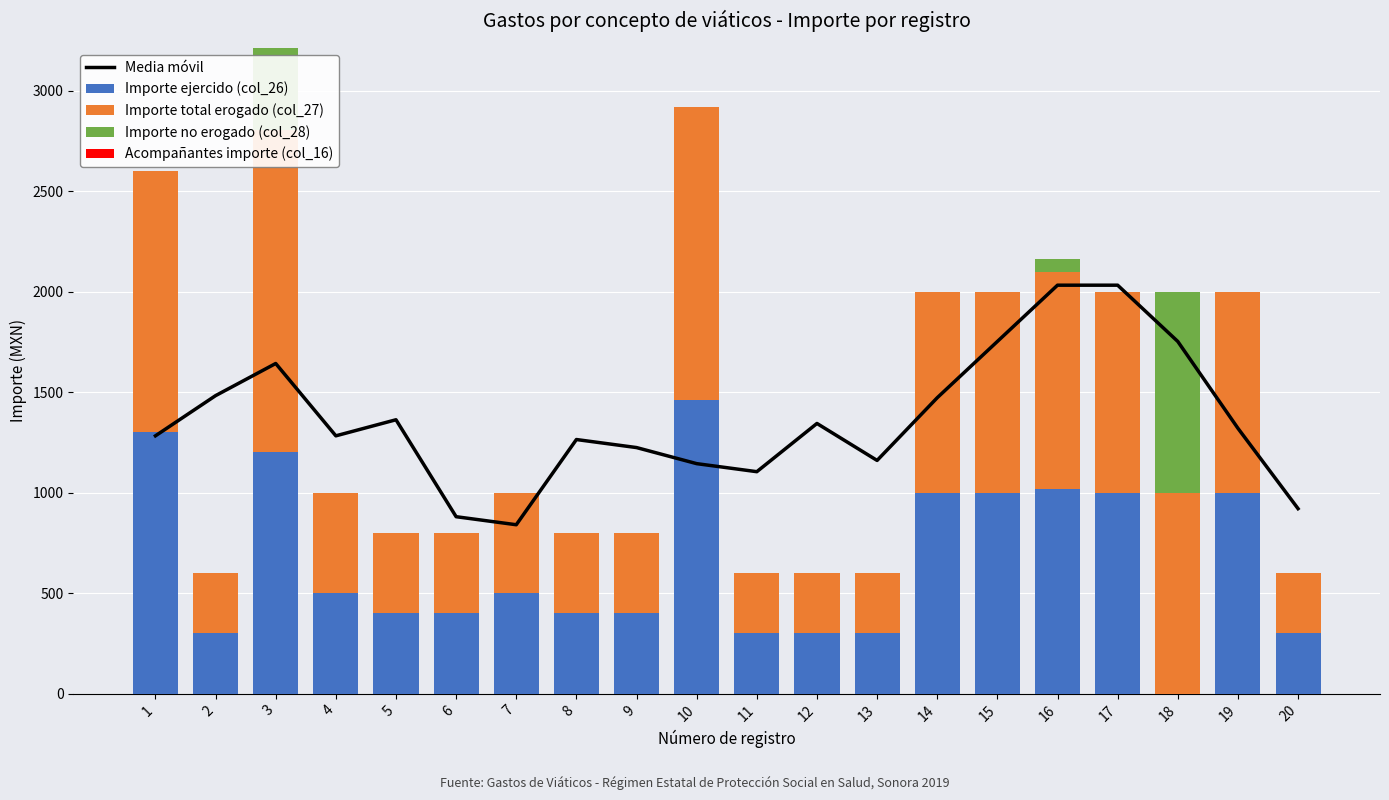

Rank the series at 13 from lowest to highest value.

Importe no erogado (col_28), Acompañantes importe (col_16), Importe ejercido (col_26), Importe total erogado (col_27), Media móvil